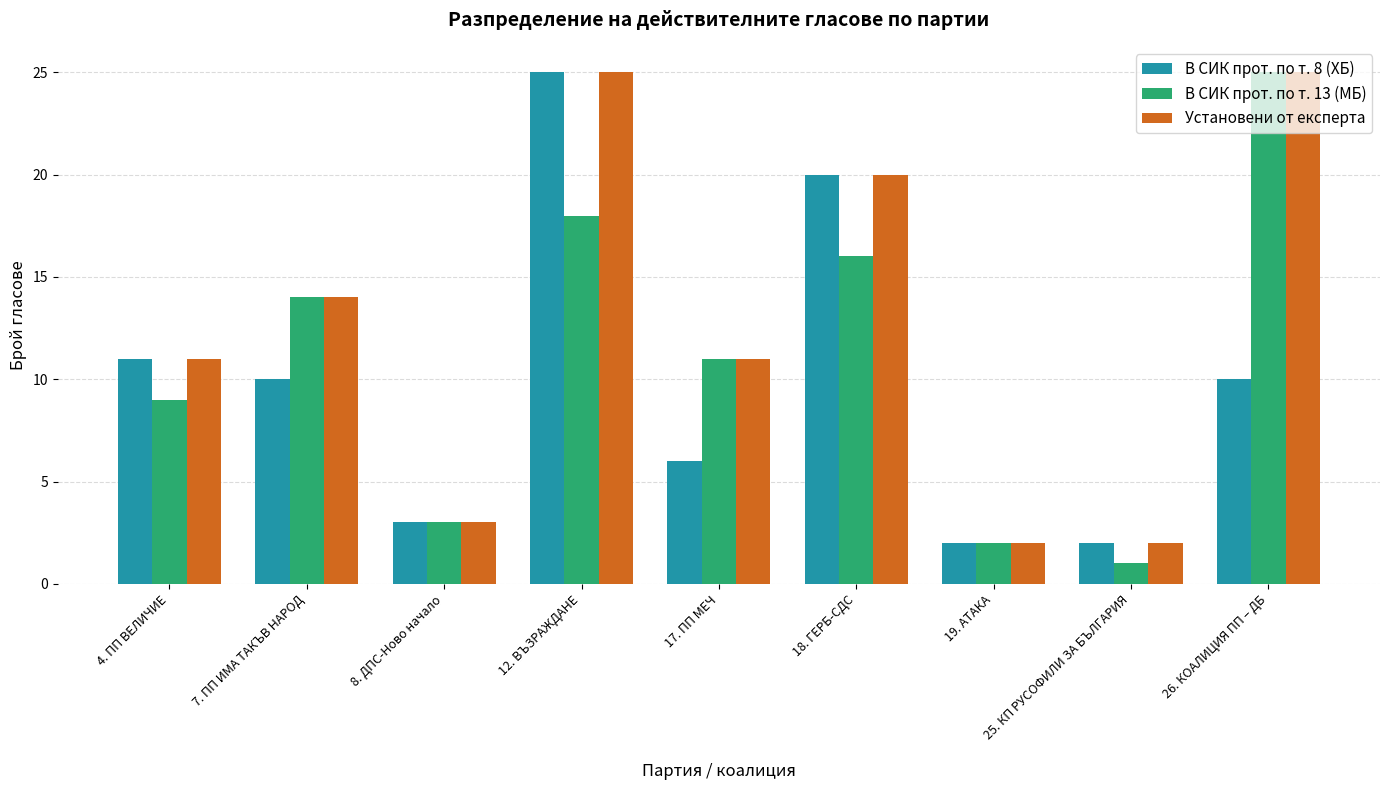

What is the total value across all series at 25. КП РУСОФИЛИ ЗА БЪЛГАРИЯ?

5